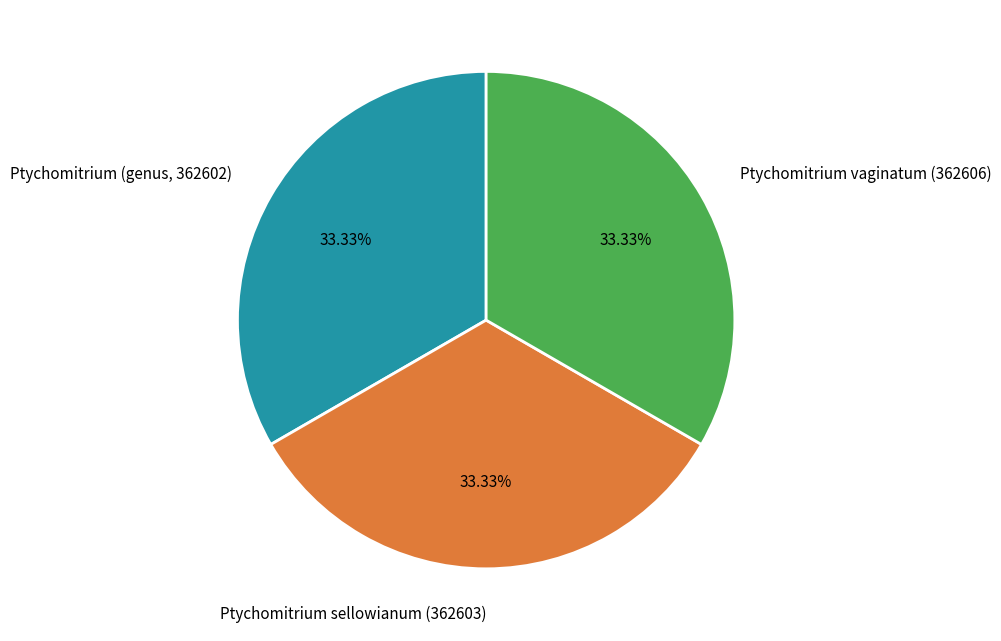

To the nearest percent, what is the combined percentage of Ptychomitrium vaginatum (362606) and Ptychomitrium sellowianum (362603)?

67%